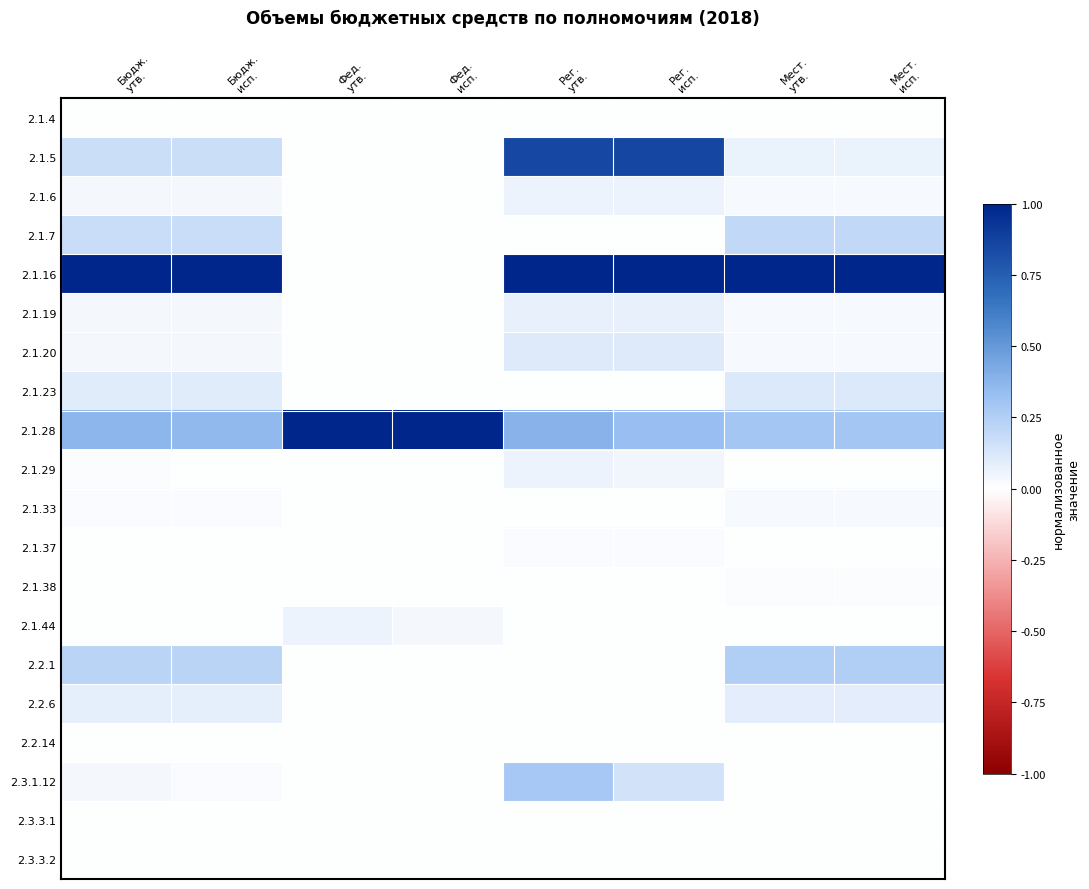

At which category is the sum across all series the highest?

Рег.
утв.